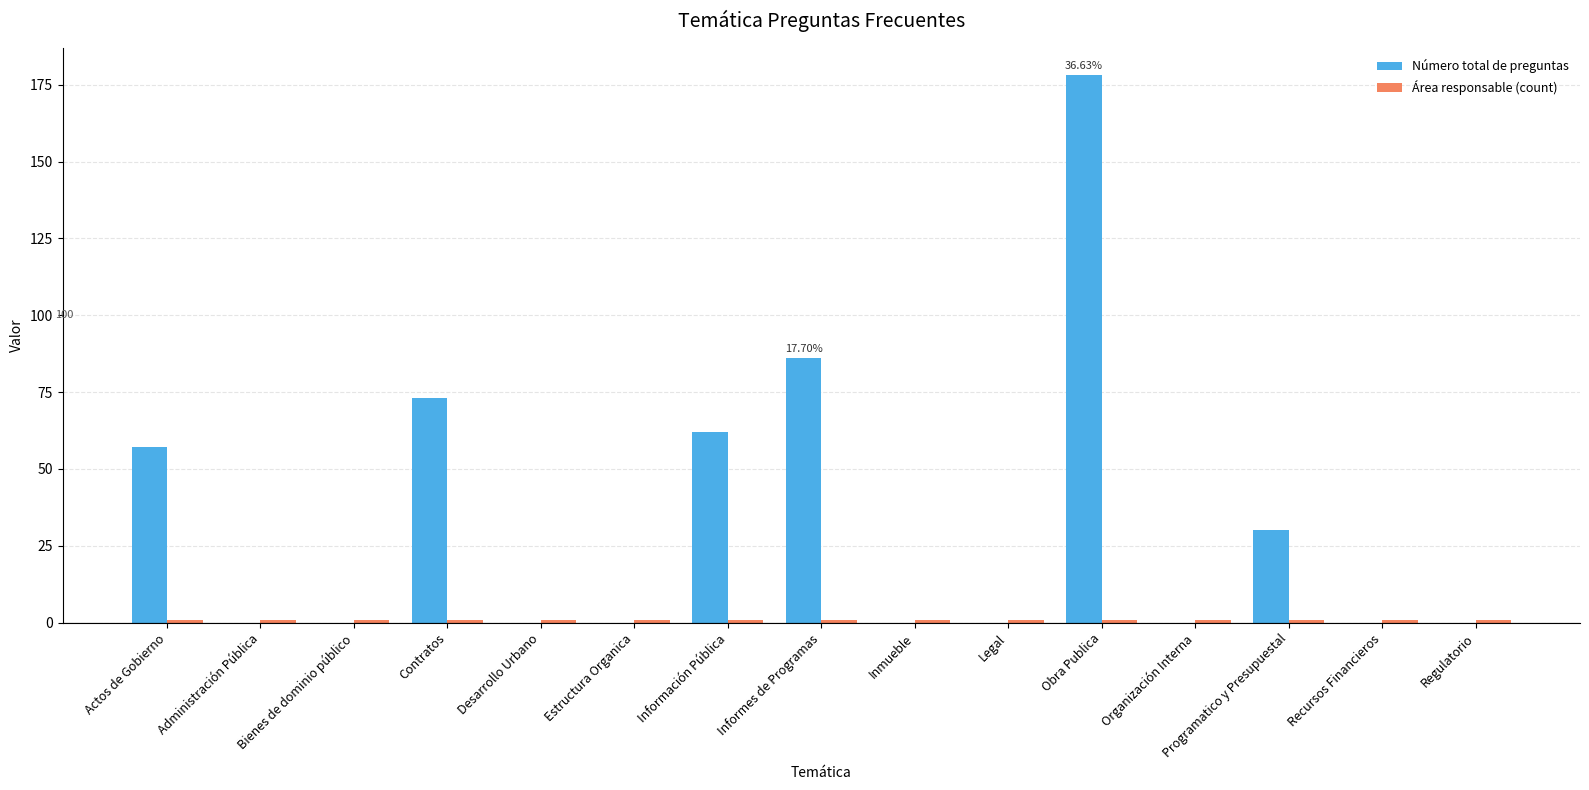

How many groups of bars are there?

15